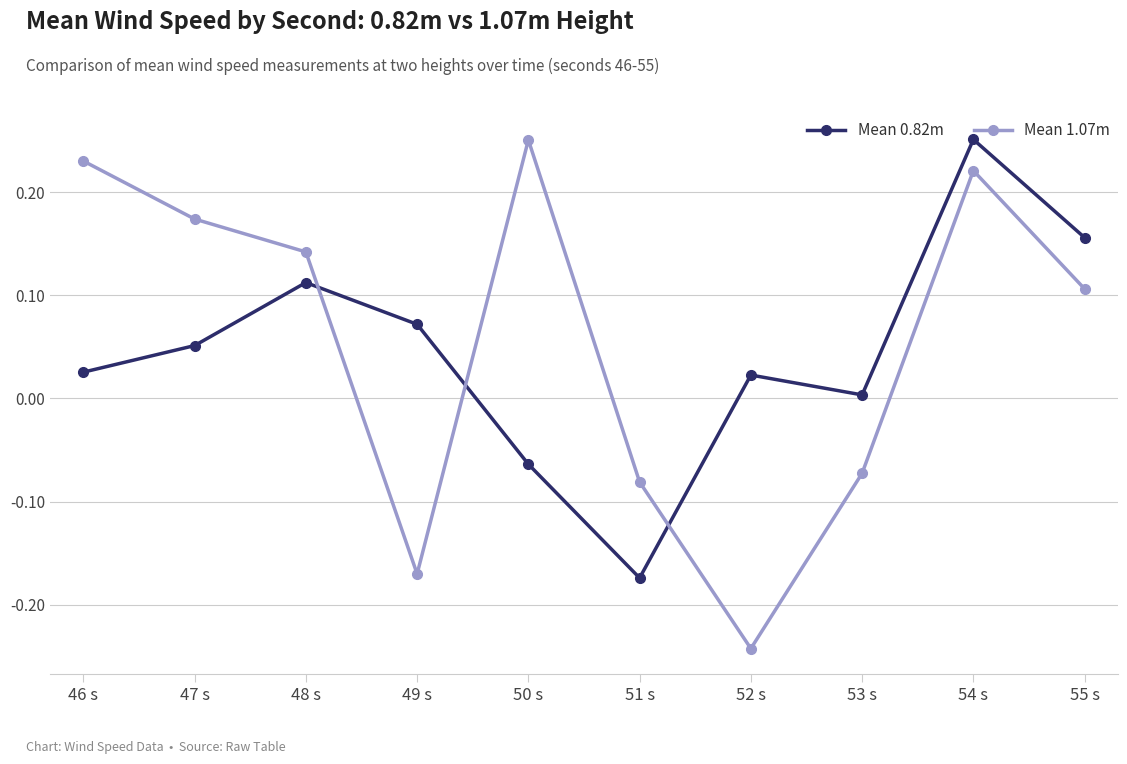

Which series changed the most between 46 s and 50 s?

Mean 0.82m